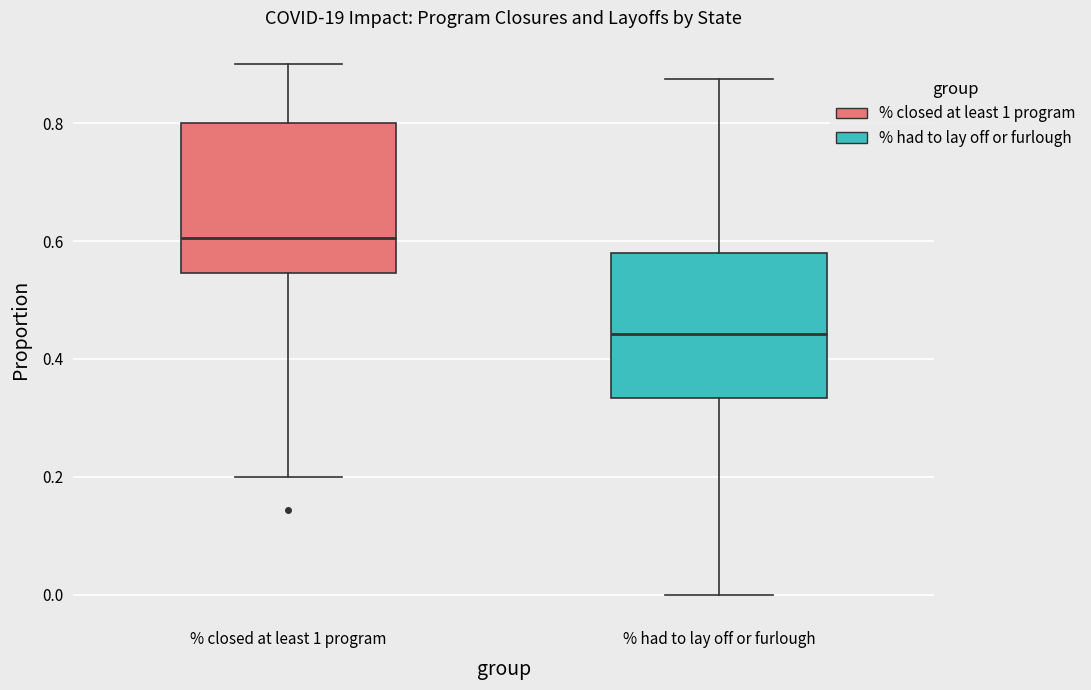

Which box's median line is the lowest?

% had to lay off or furlough